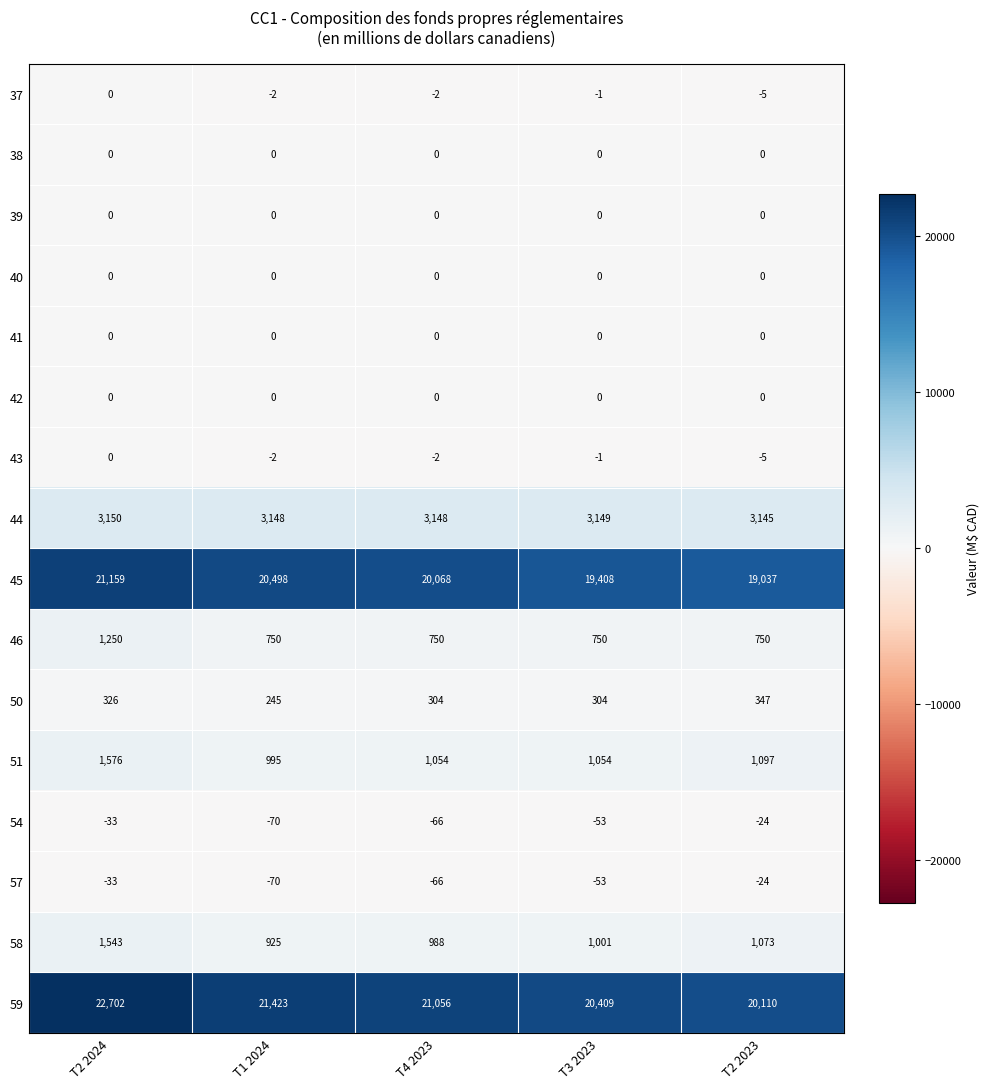

At which label is 54 closest to -47?

T3 2023